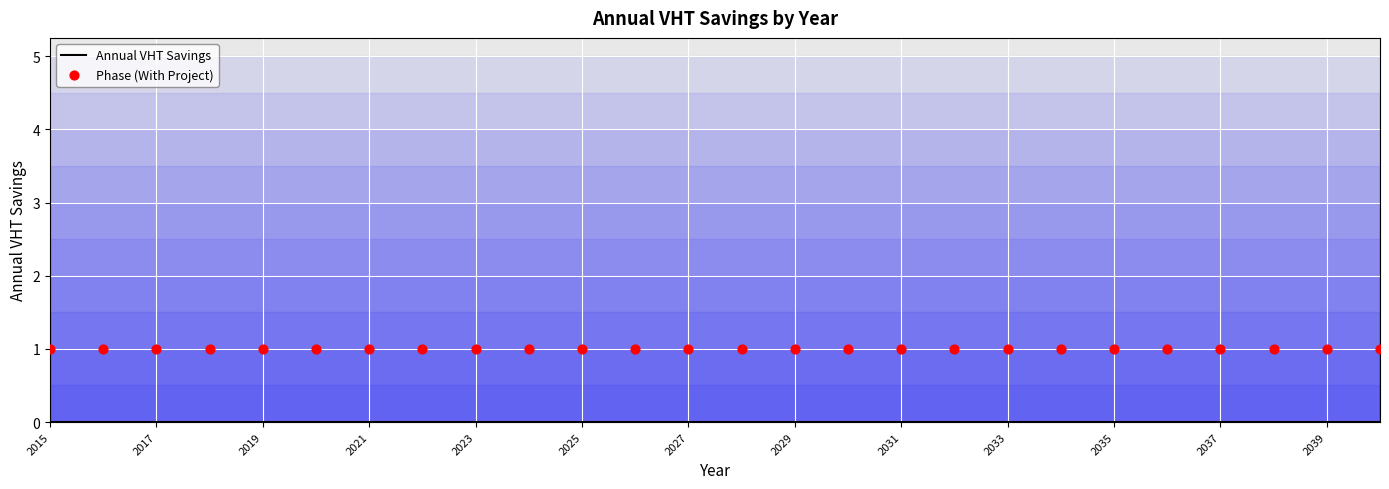

What is the total value across all series at 2033?

1